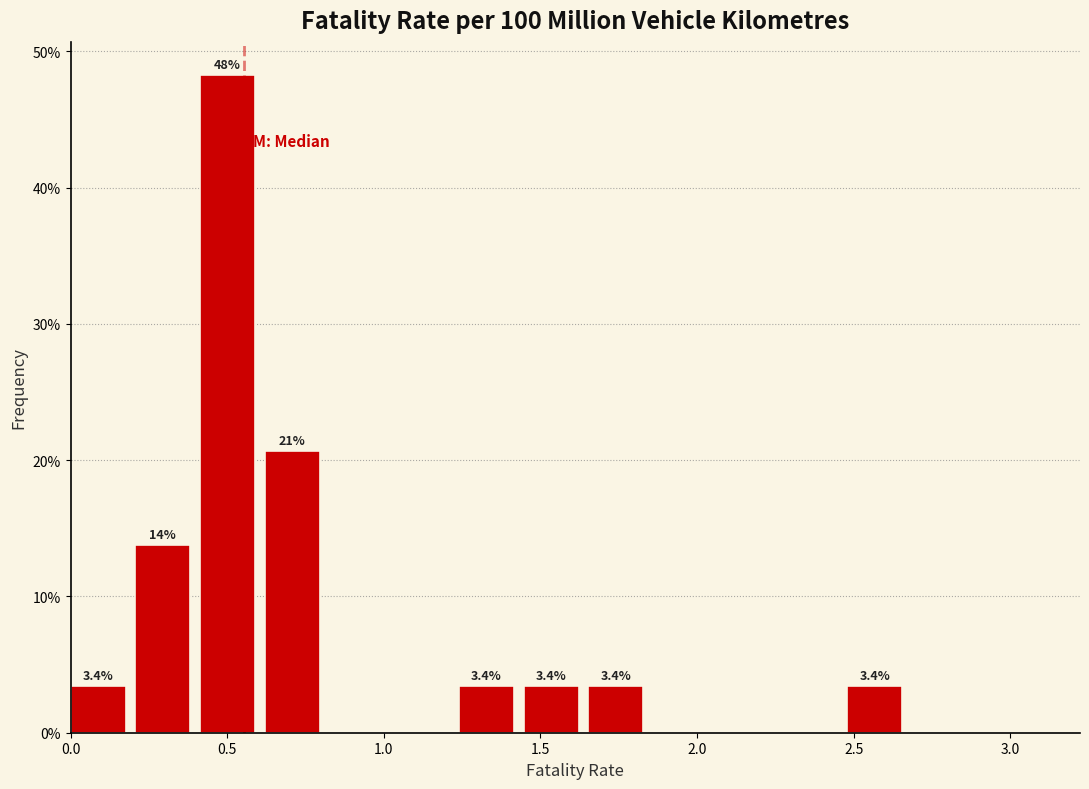

Over which range of the x-axis is the bar tallest?

0.40 to 0.60